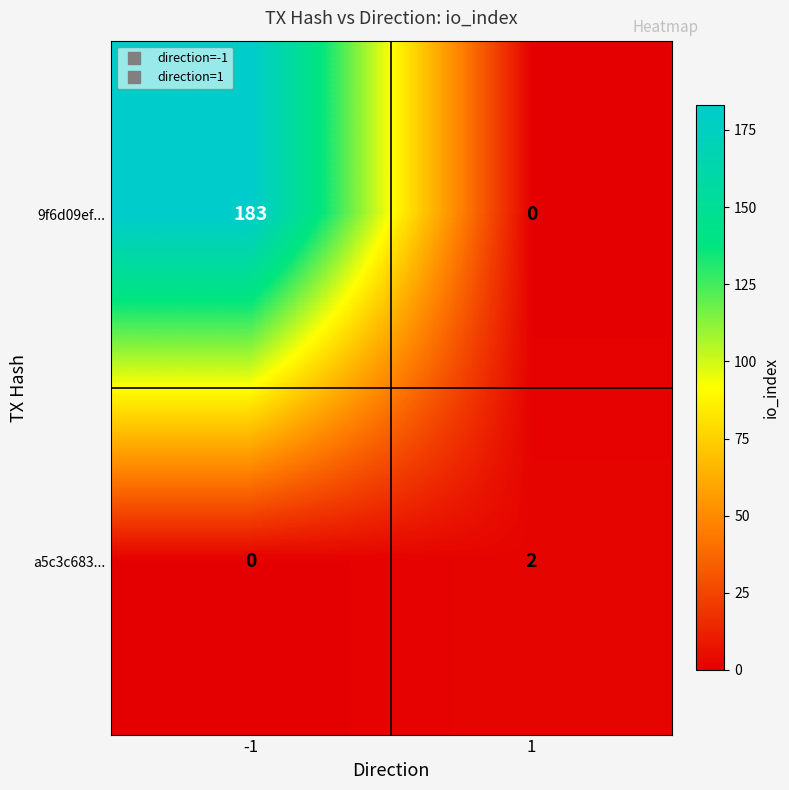

At how many categories does at least one series exceed 170?

1